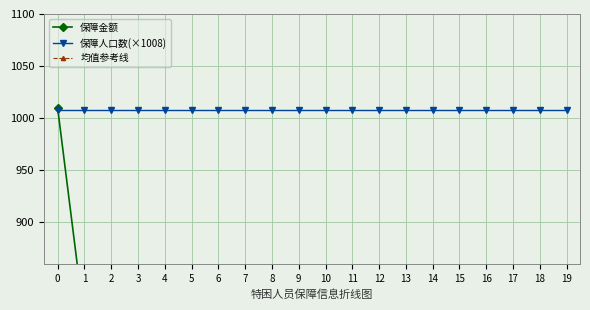

How many lines are shown in the chart?

3